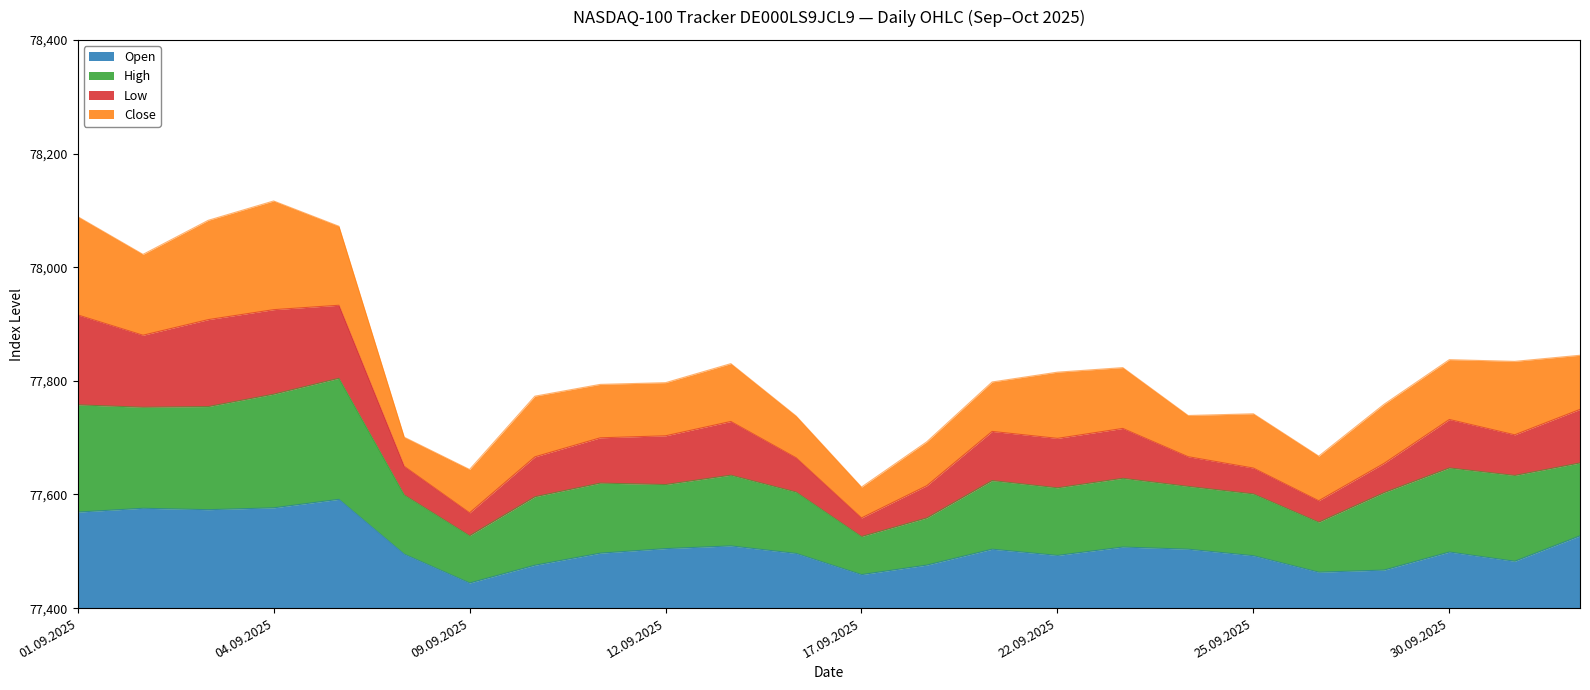

Which label corresponds to the smallest value in the chart?

17.09.2025